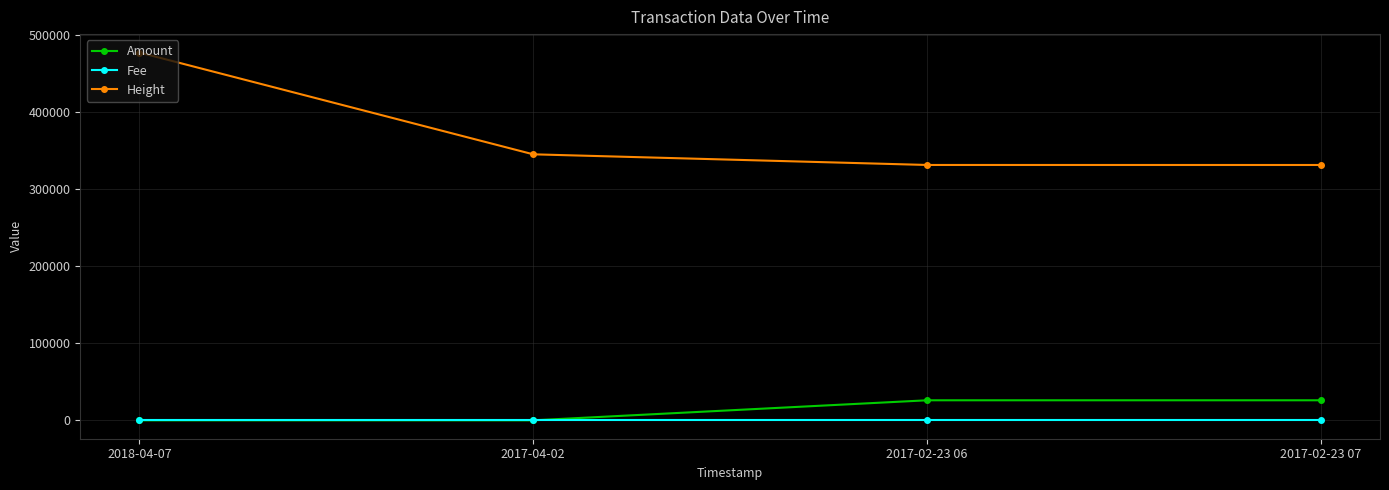

What are all the series names shown in the legend?

Amount, Fee, Height